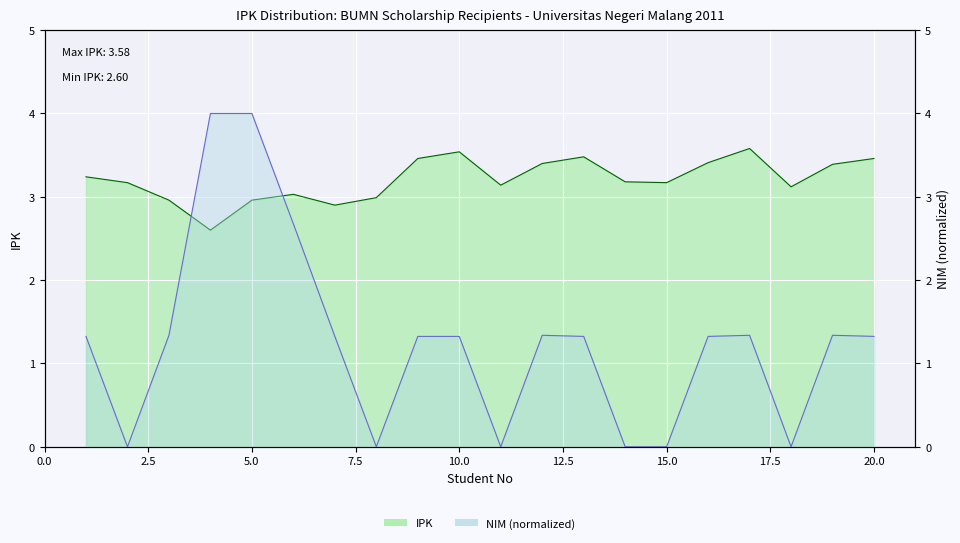

How many values in the IPK series exceed 3?

15